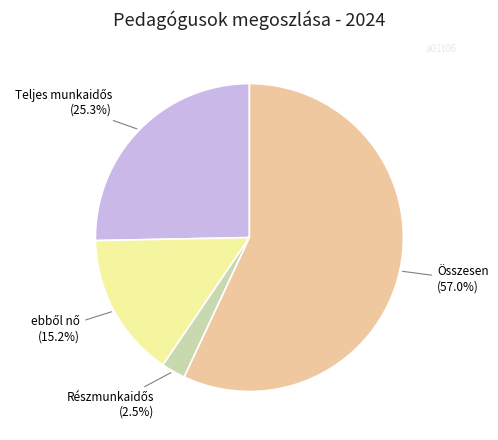

Is there a majority slice in this chart?

Yes